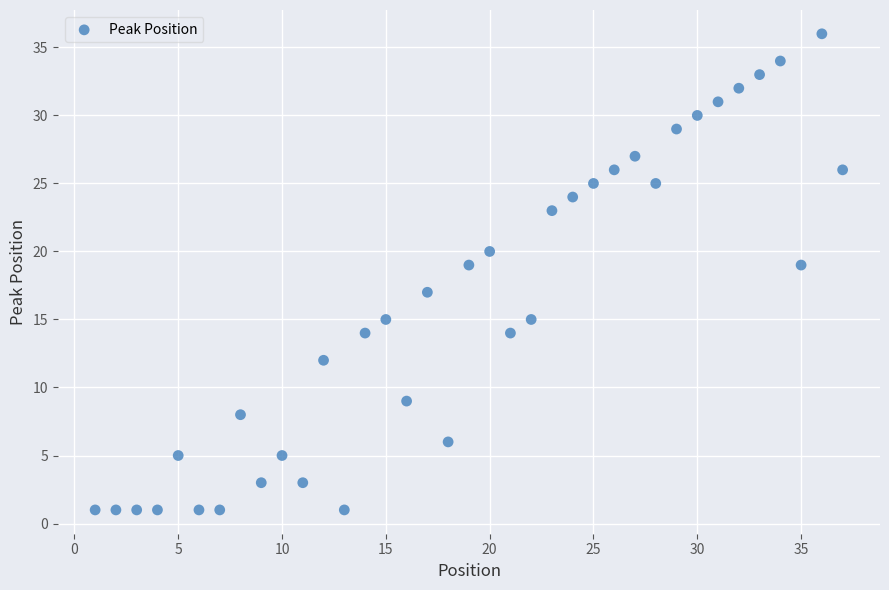

What is the range of Y values (max minus min)?

35